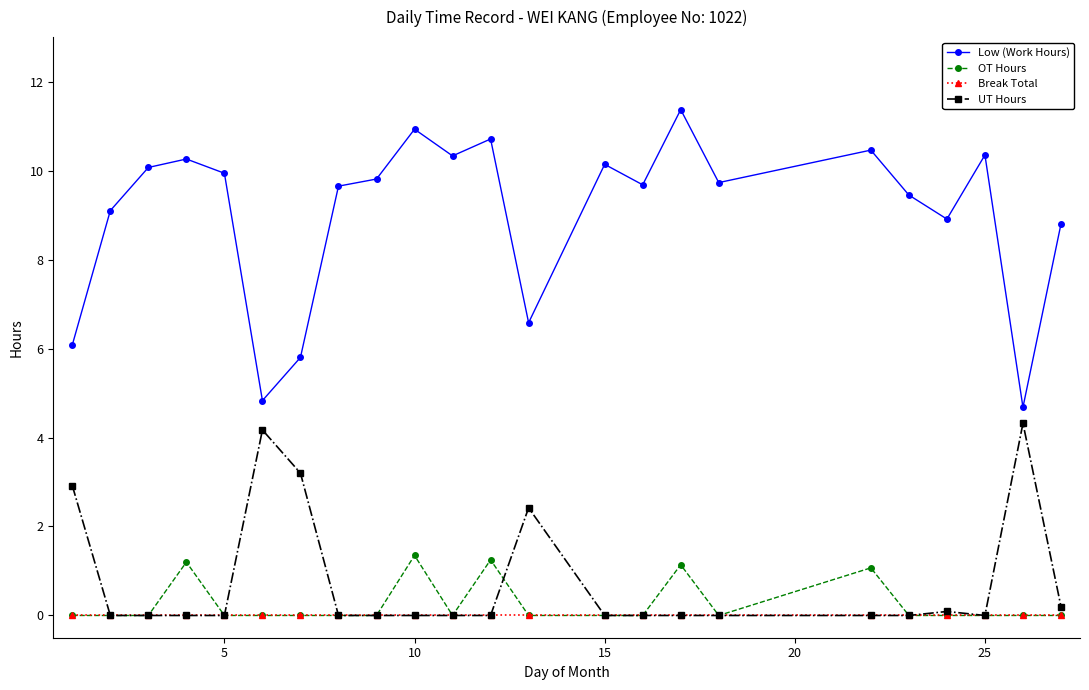

True or false: Low (Work Hours) and OT Hours cross at least once.

False